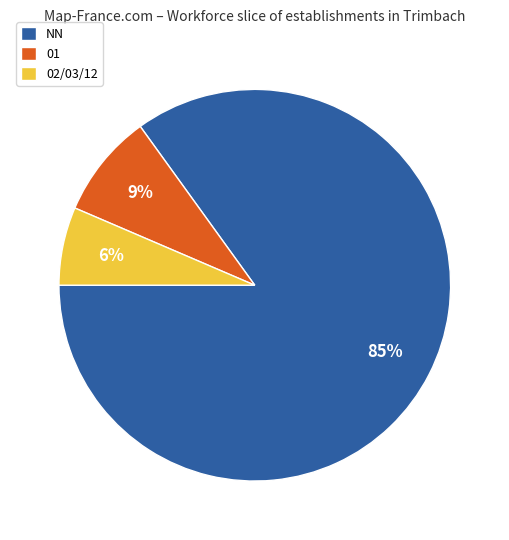

To the nearest percent, what is the average slice percentage?

33%